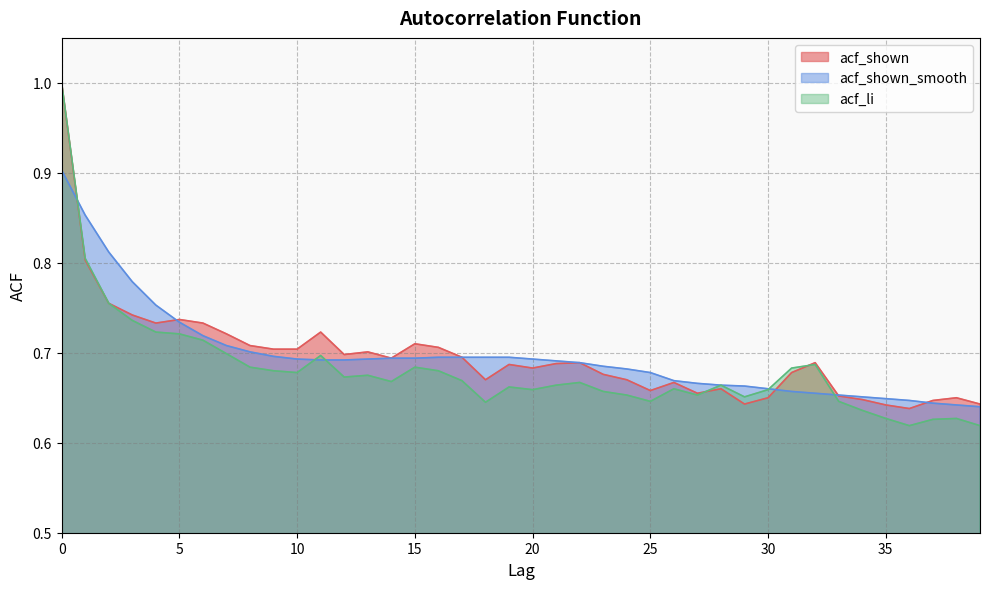

Count the acf_li values in the range 0 to 1.

40